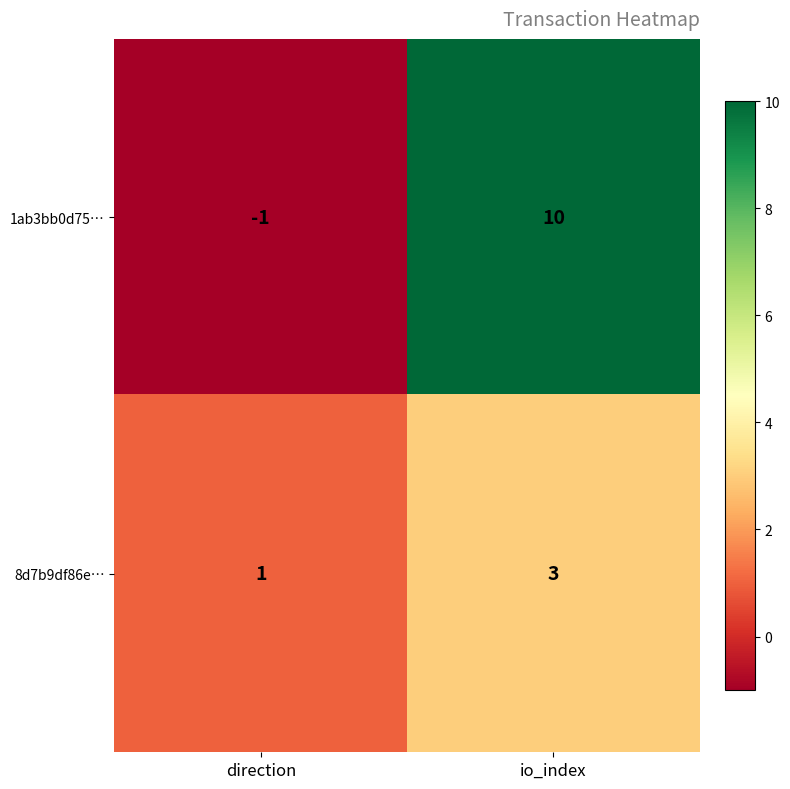

At which category does the chart reach its peak across all series?

io_index